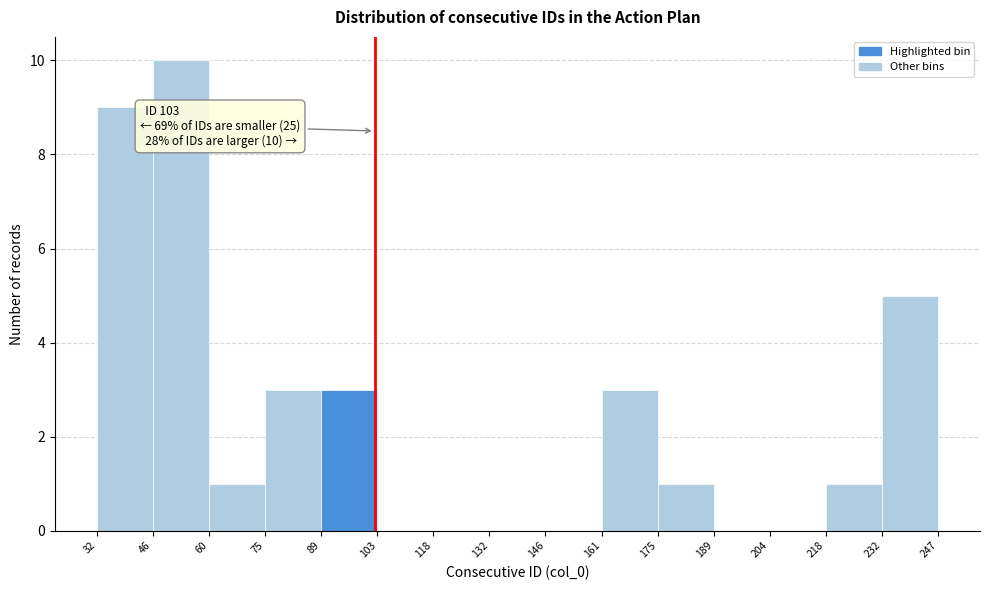

Which range on the x-axis has the tallest bar?

46 to 60